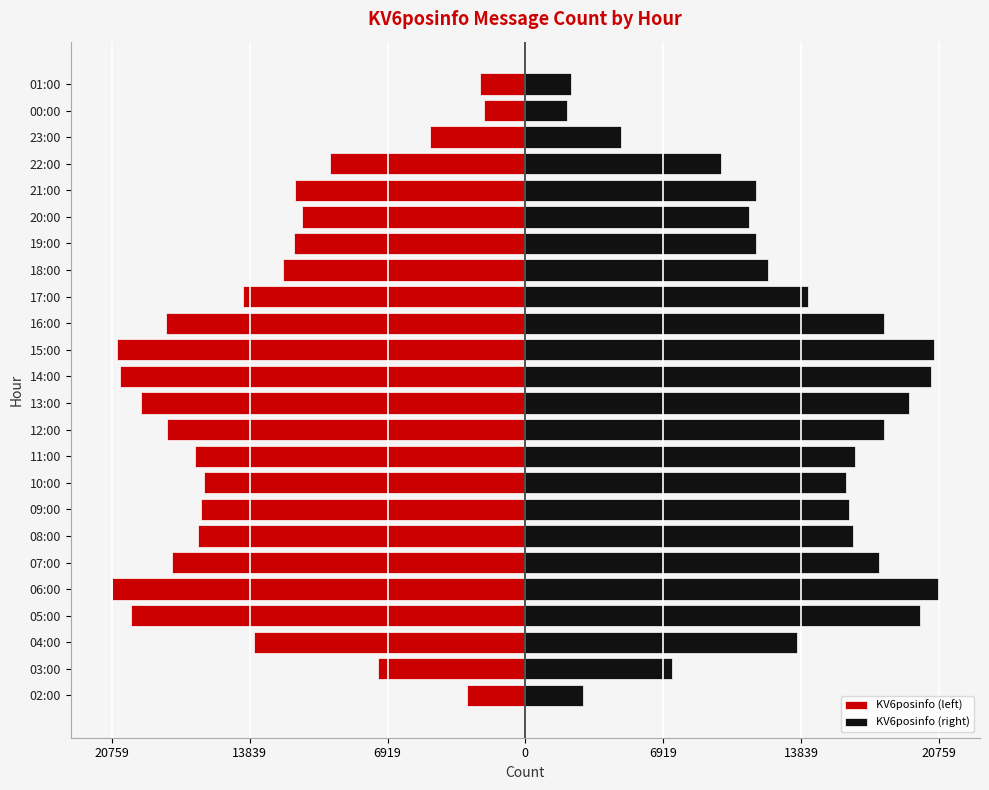

Which series changed the most between 06:00 and 20:00?

KV6posinfo (left)